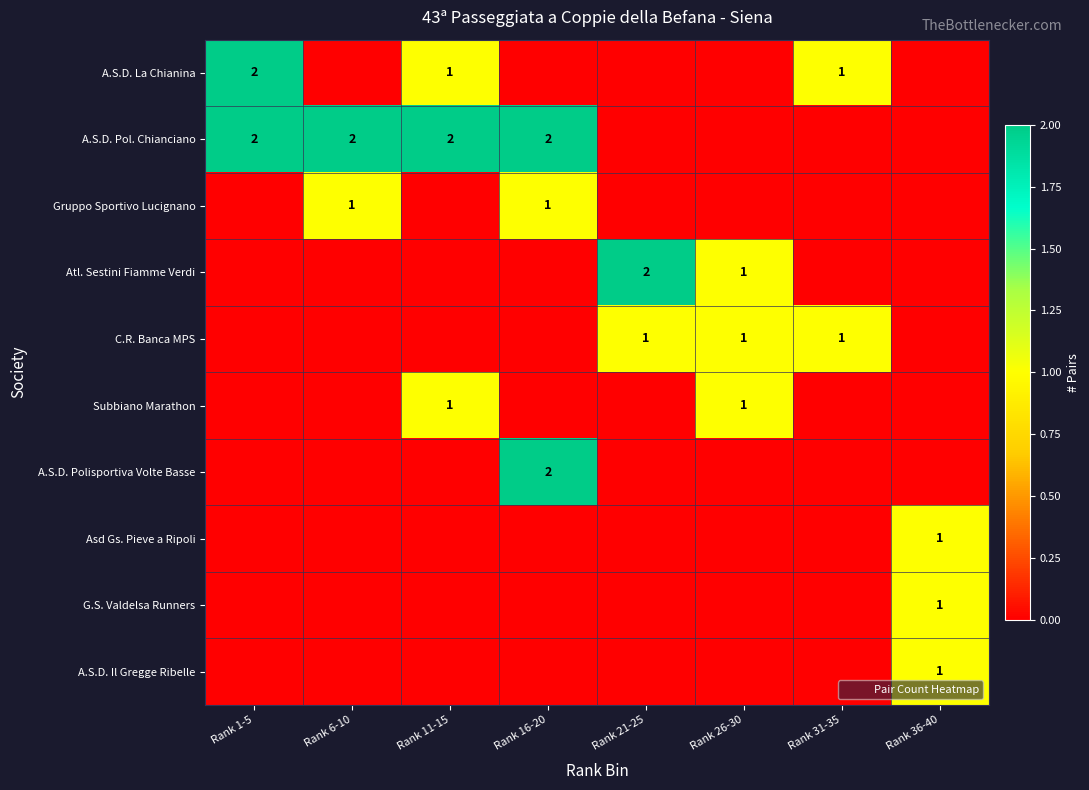

At how many categories does at least one series exceed 1?

5